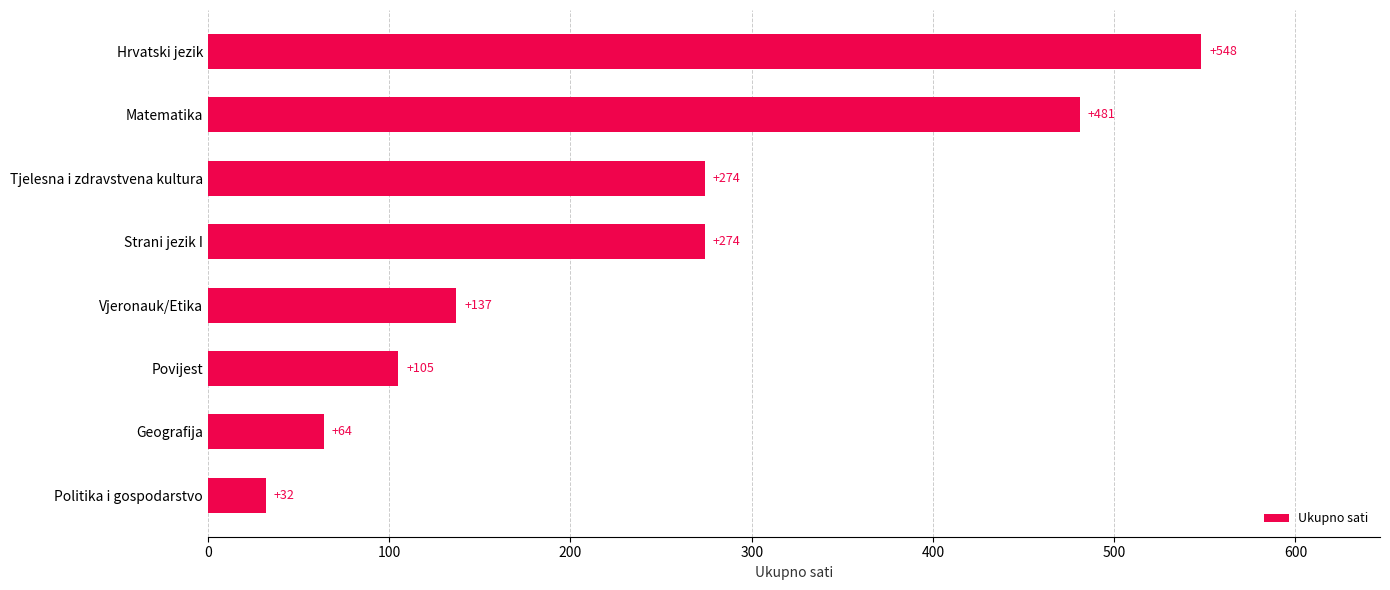

Which label corresponds to the largest value in the chart?

Hrvatski jezik